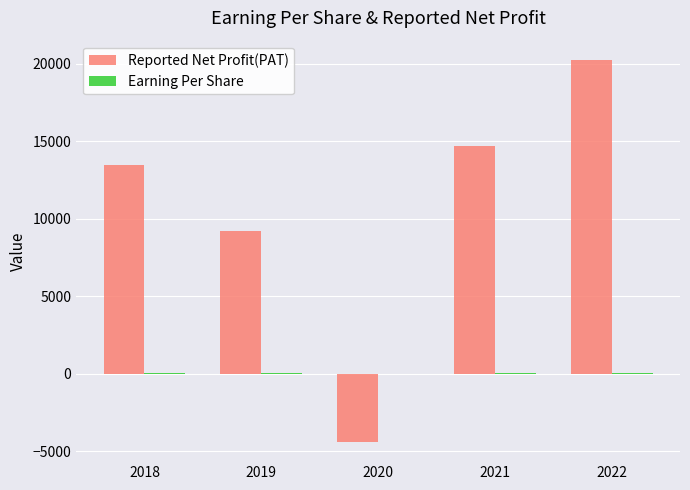

How many values in the Reported Net Profit(PAT) series exceed 13451?

3